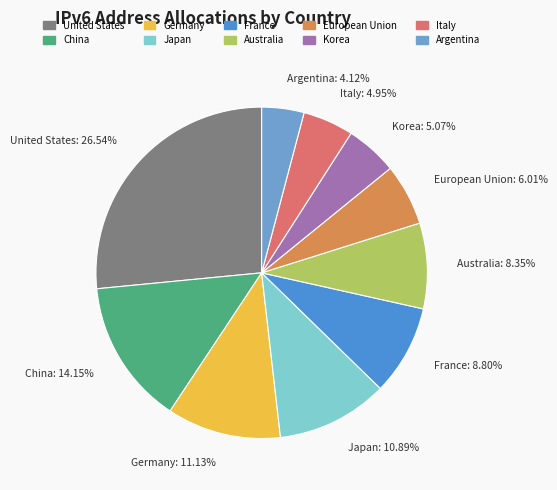

Is there any slice that represents more than half of the pie?

No